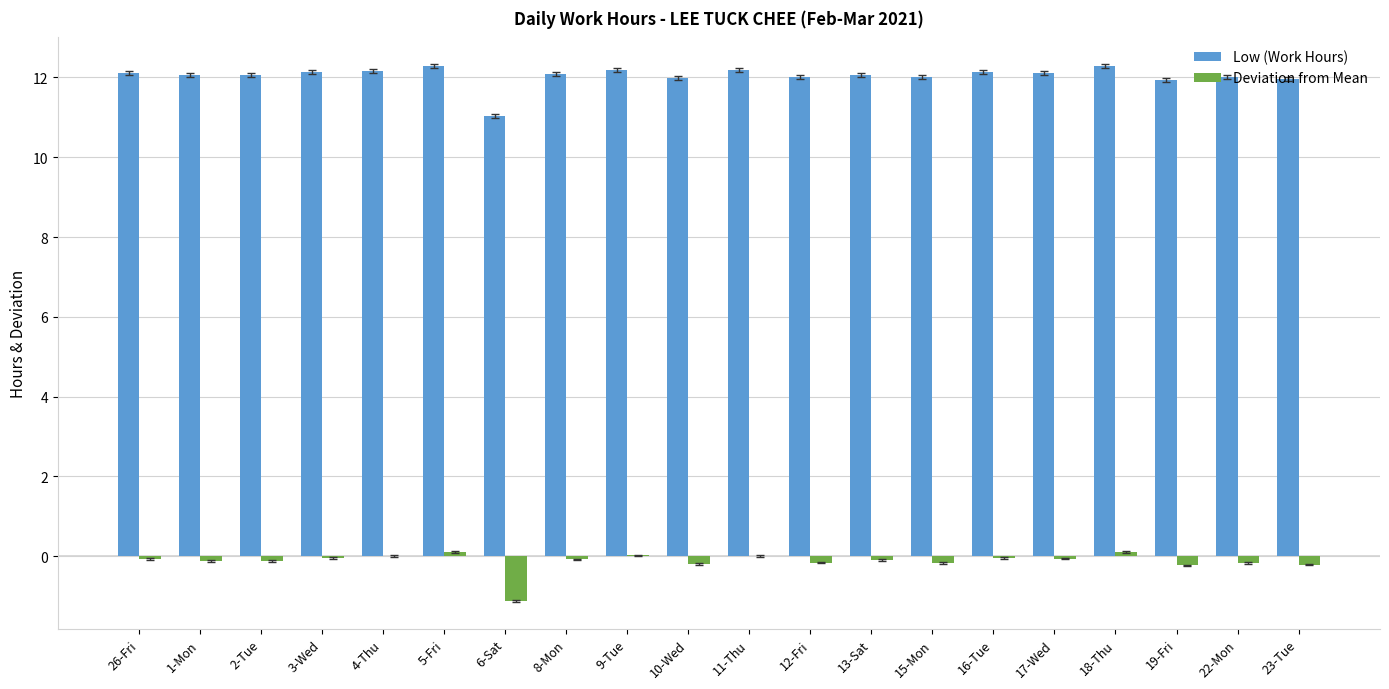

What is the total value across all series at 4-Thu?

12.2